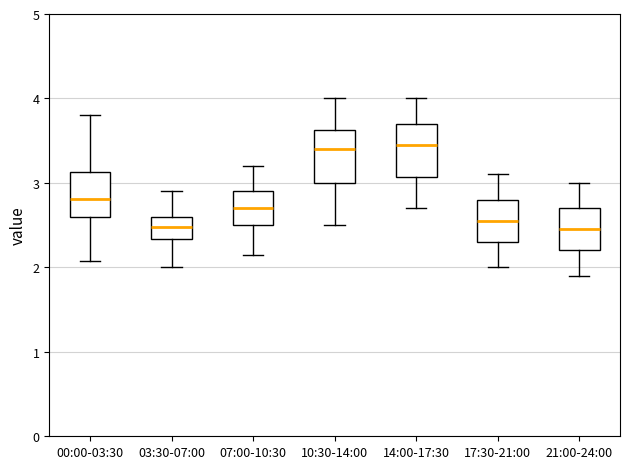

Reading left to right, read every box against the y-axis: the position of its median line, the range the box covers, and the ends of its whiskers. The values are not printed on the chart, so give them approximately, as read against the axis.

00:00-03:30: median 2.8, box 2.6 to 3.1, whiskers 2.1 to 3.8
03:30-07:00: median 2.5, box 2.3 to 2.6, whiskers 2.0 to 2.9
07:00-10:30: median 2.7, box 2.5 to 2.9, whiskers 2.2 to 3.2
10:30-14:00: median 3.4, box 3.0 to 3.6, whiskers 2.5 to 4.0
14:00-17:30: median 3.5, box 3.1 to 3.7, whiskers 2.7 to 4.0
17:30-21:00: median 2.6, box 2.3 to 2.8, whiskers 2.0 to 3.1
21:00-24:00: median 2.5, box 2.2 to 2.7, whiskers 1.9 to 3.0